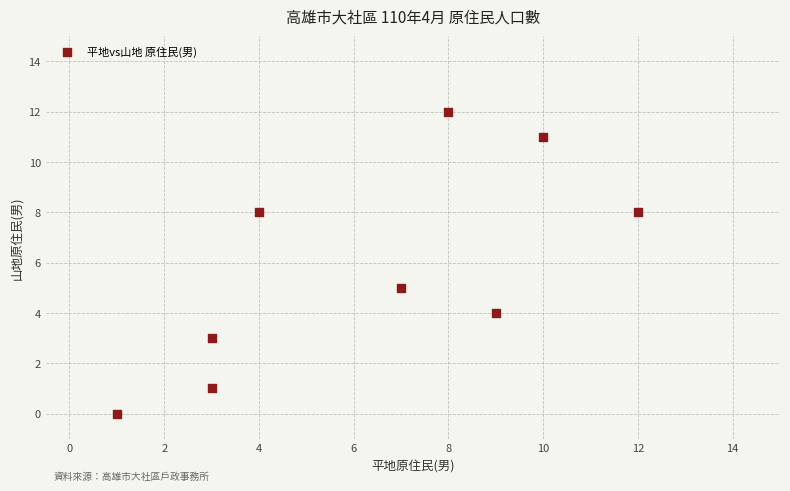

What Y value in the scatter plot is closest to 6?

5